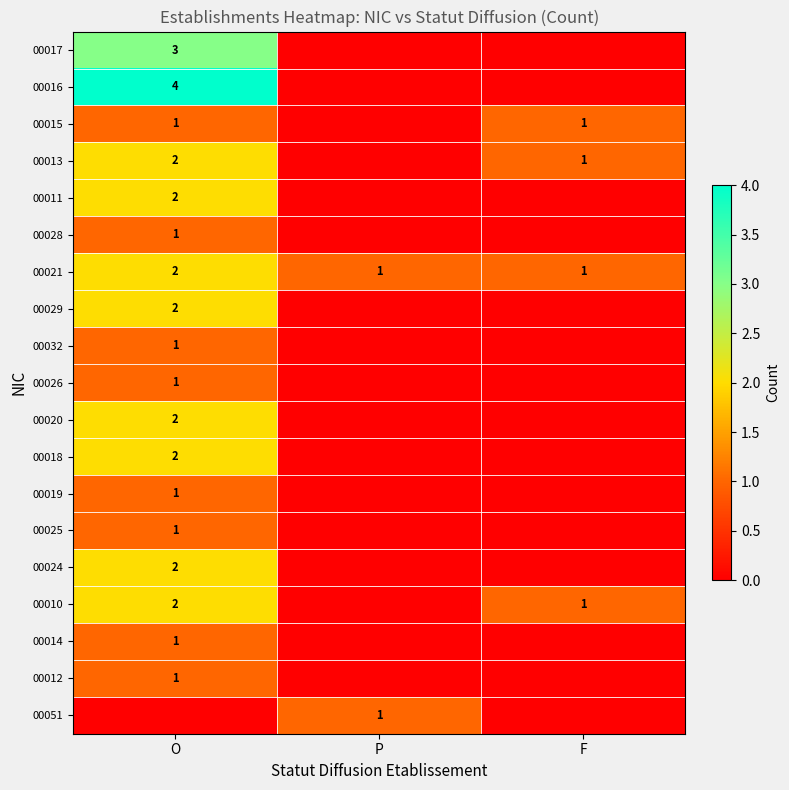

The 00029 series shows 2 at O. True or false?

True